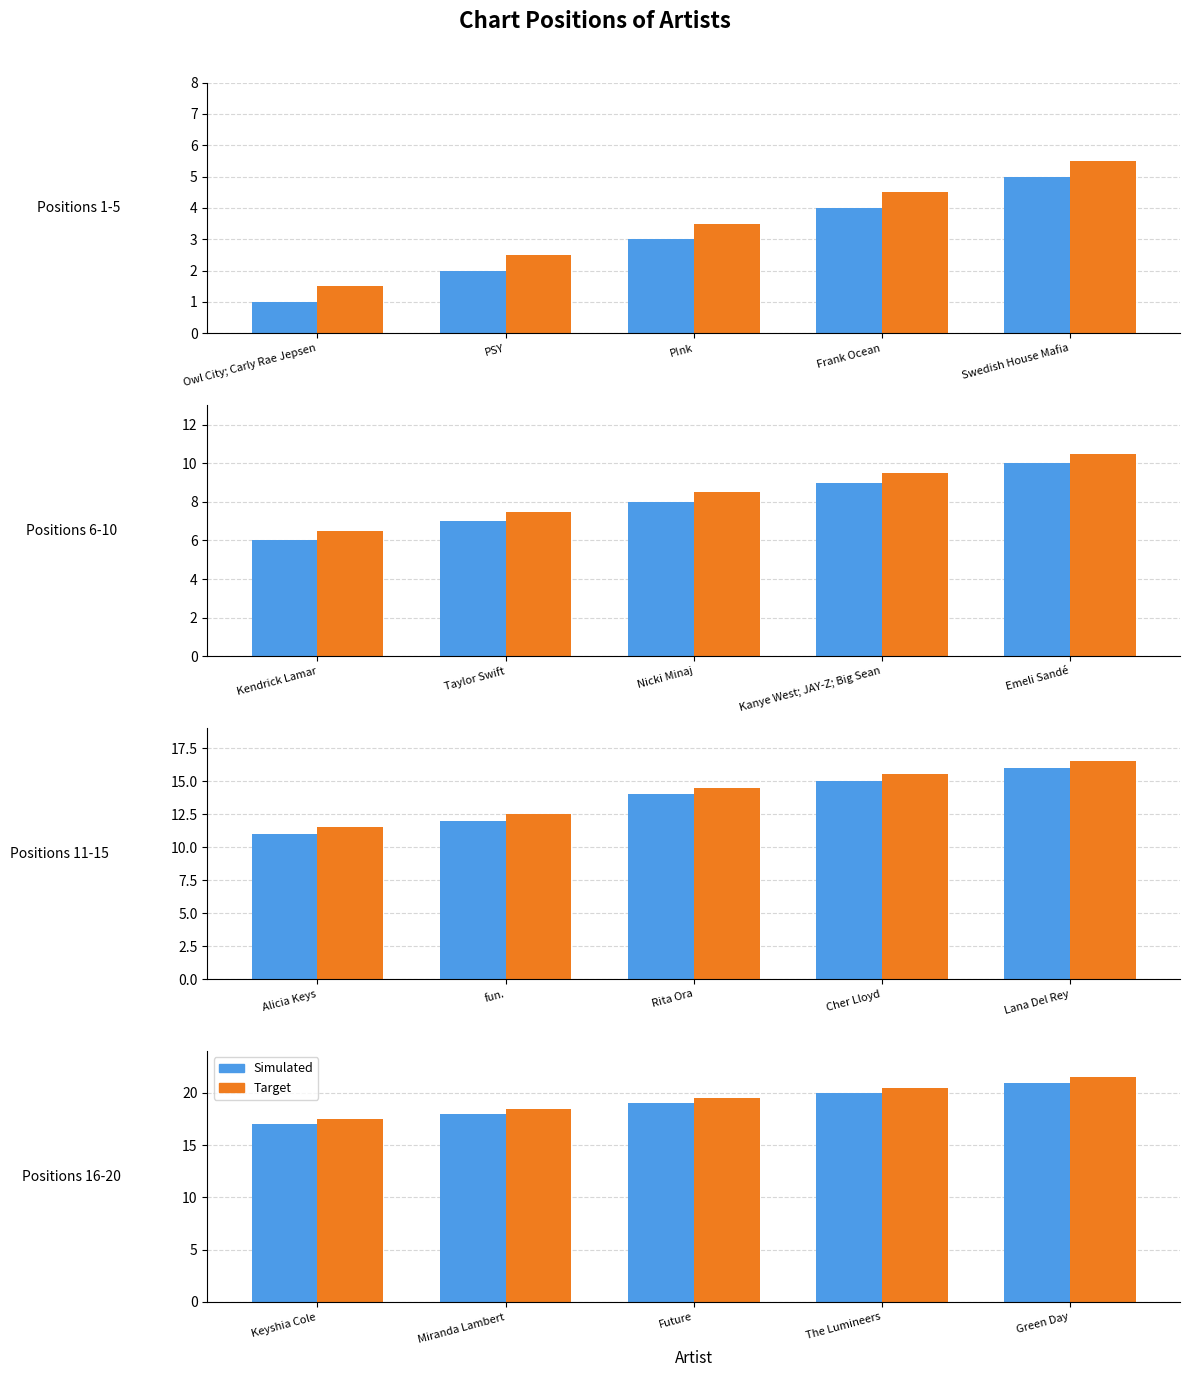

What is the label of the 4th bar from the left?

The Lumineers